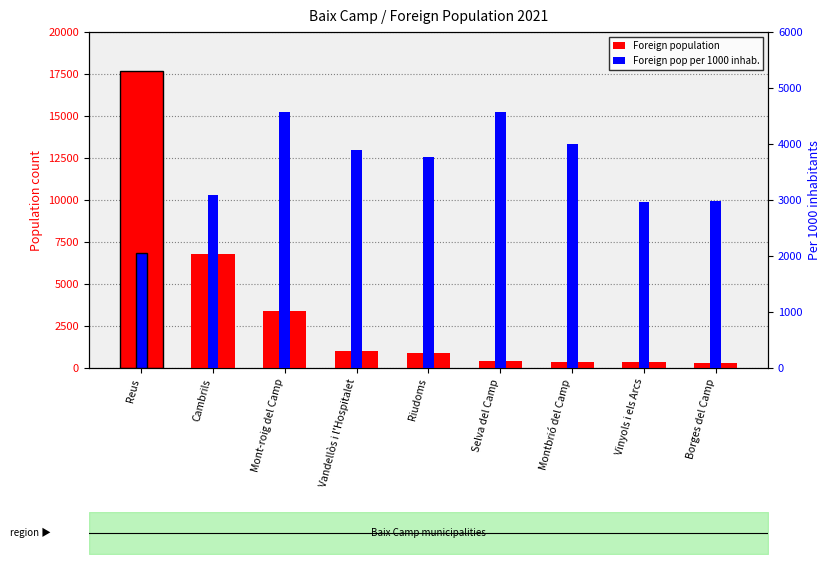

Which category has the lowest value across all series?

Borges del Camp